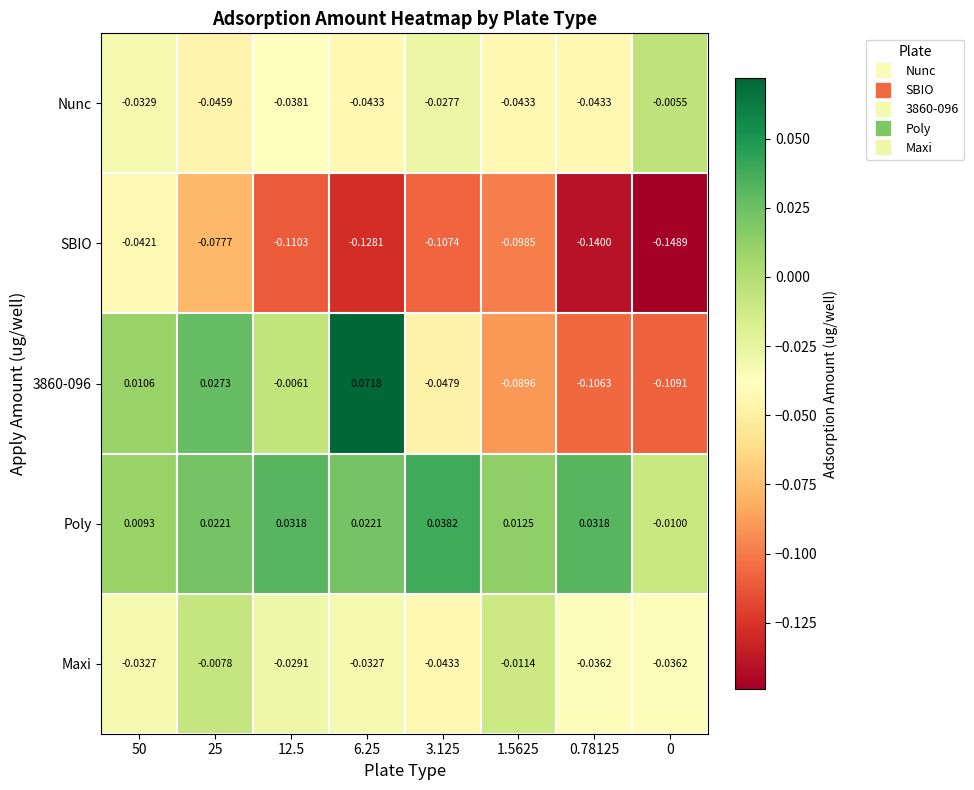

Between 50 and 25, which series saw the biggest shift?

SBIO